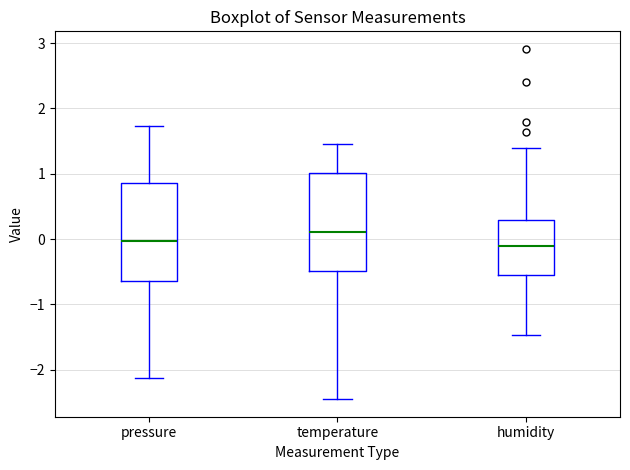

Where is the upper edge of the box for pressure on the y-axis? The values are not printed on the chart, so give them approximately, as read against the axis.

0.9